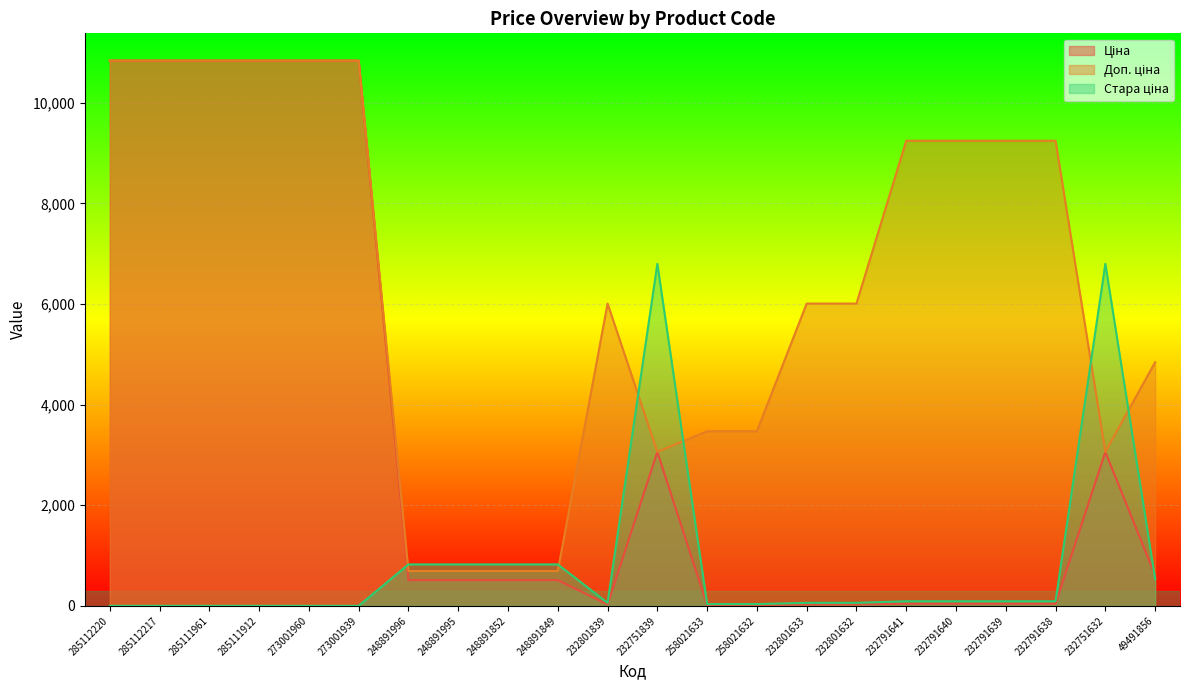

How many data points in Доп. ціна are less than 6010?

9